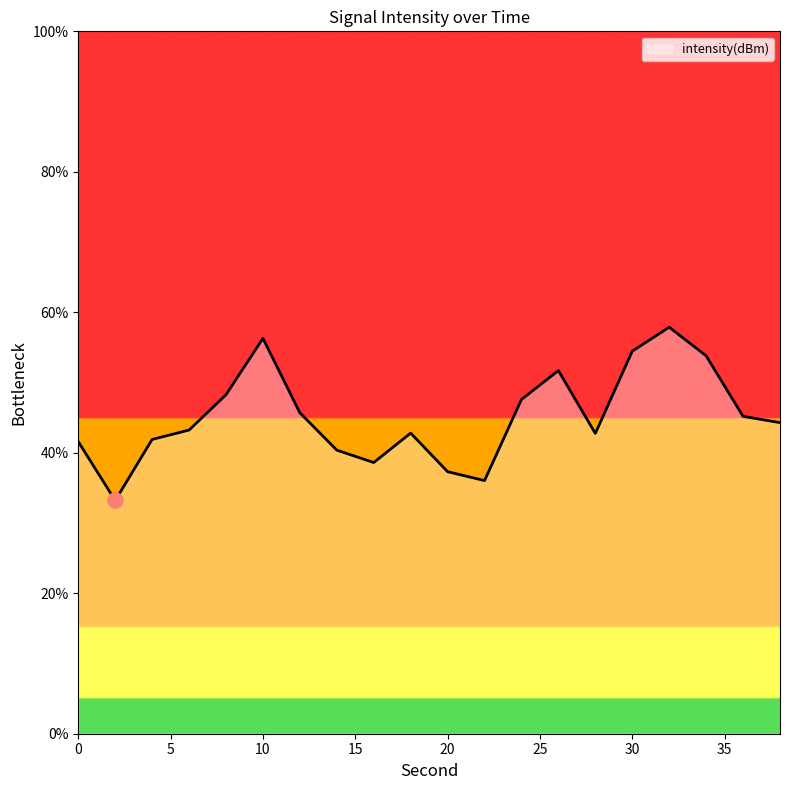

What is the greatest value displayed?

57.9